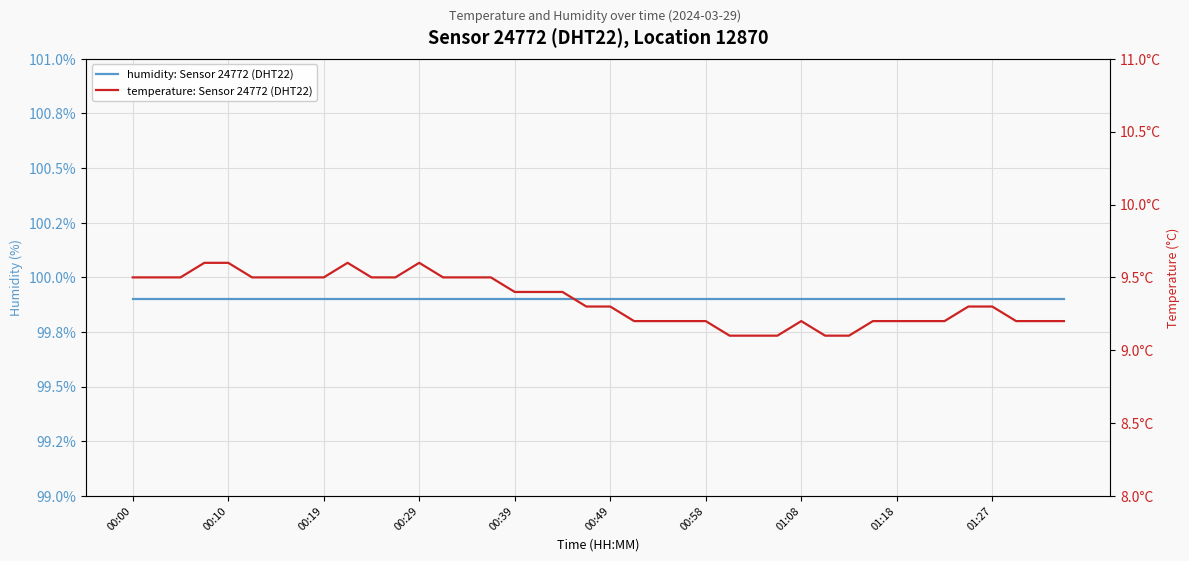

What is the difference between the temperature: Sensor 24772 (DHT22) values at 34 and 20?

0.1